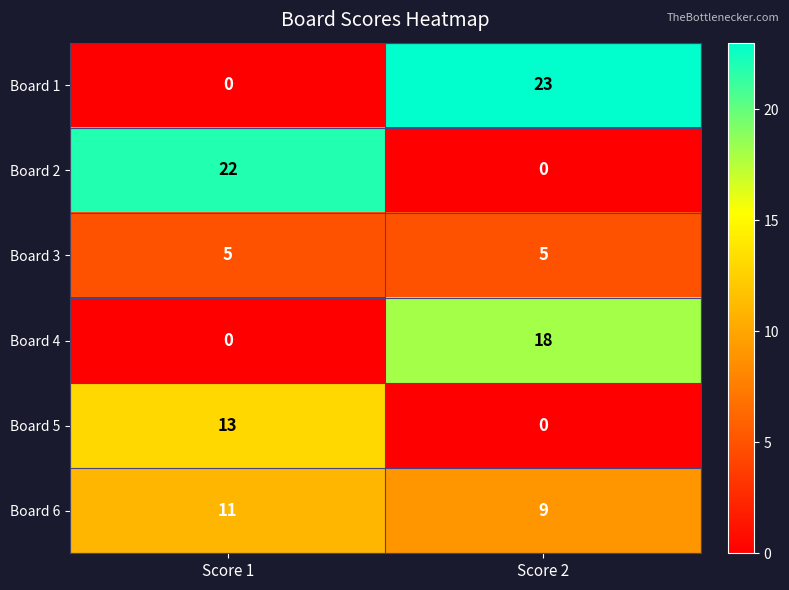

What is the average value of the Board 3 series?

5